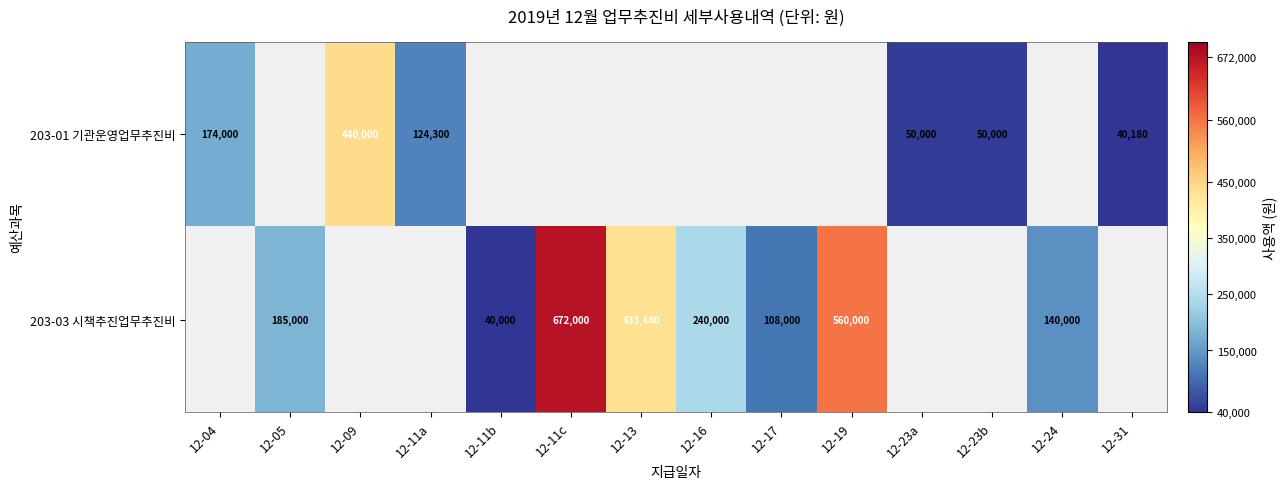

Which has a higher value, 12-13 or 12-09?

12-09